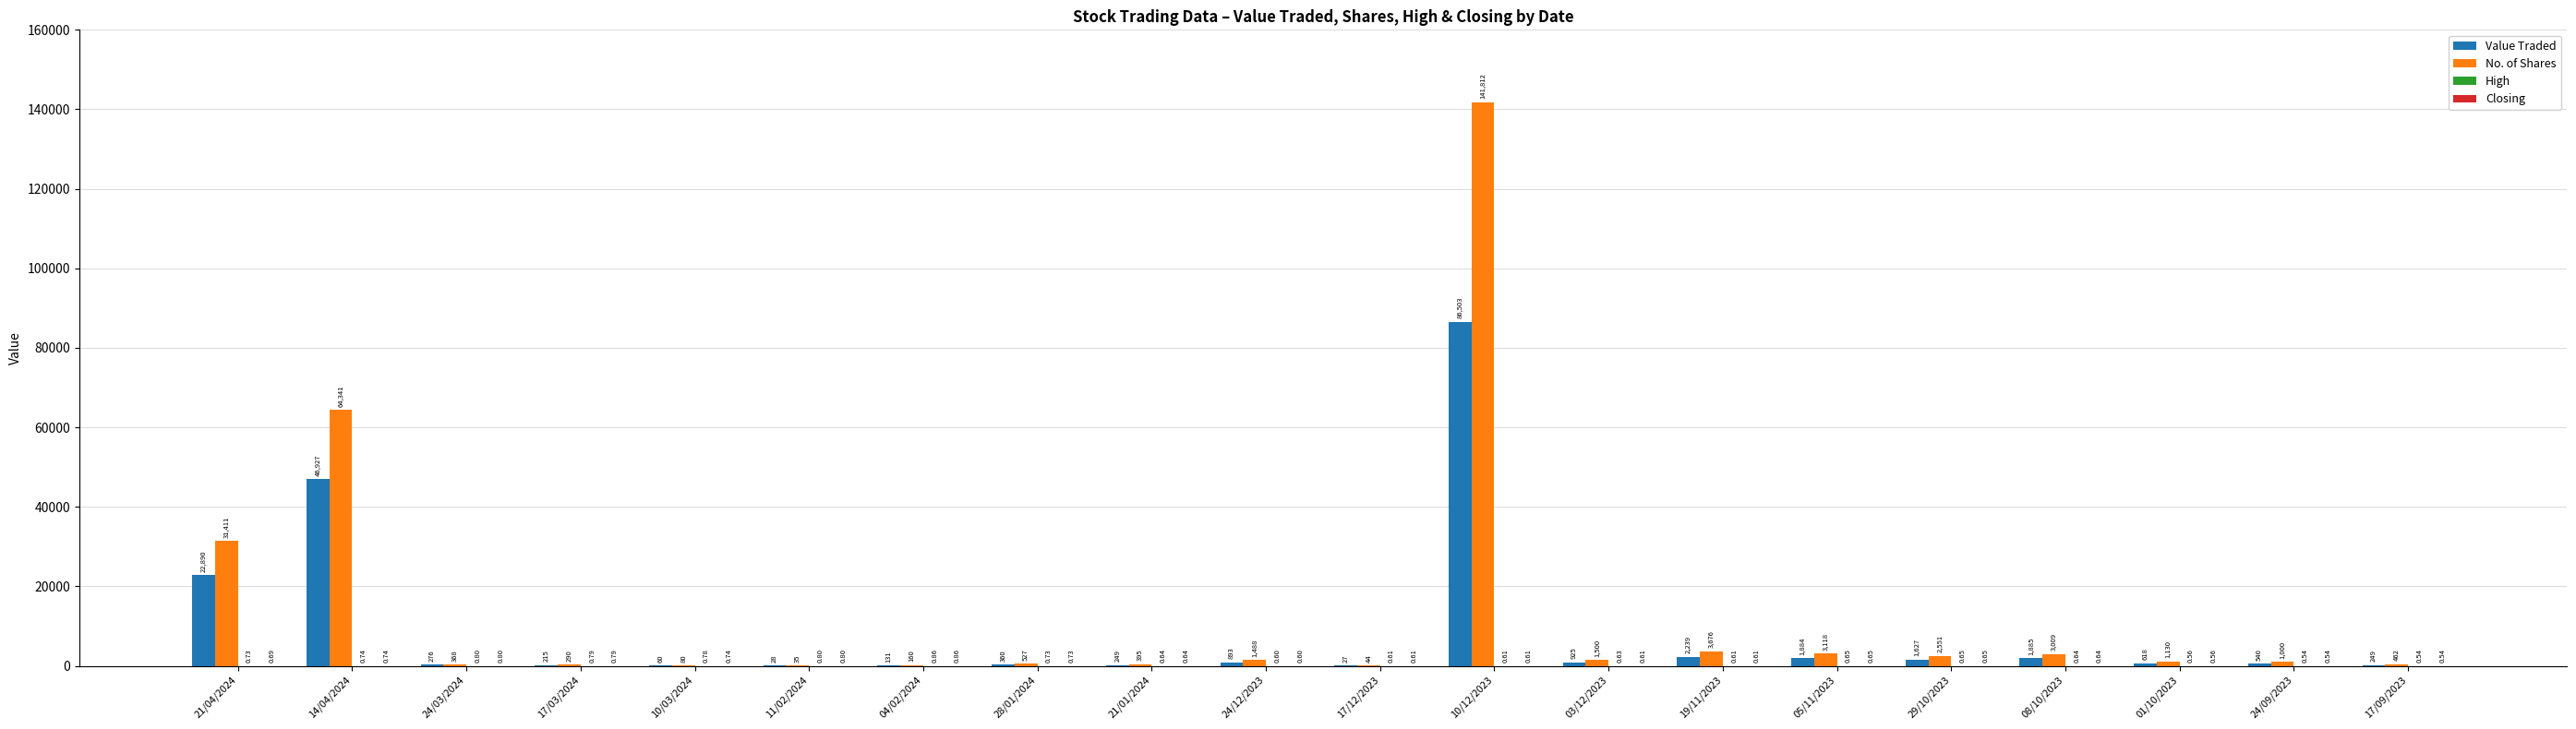

Between 21/04/2024 and 21/01/2024, which series saw the biggest shift?

No. of Shares